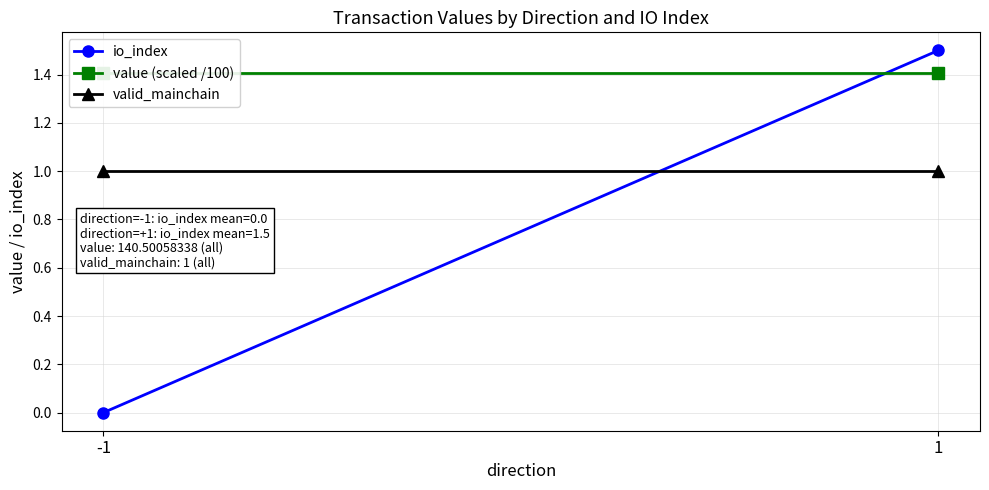

Which series has the largest total across all categories?

value (scaled /100)